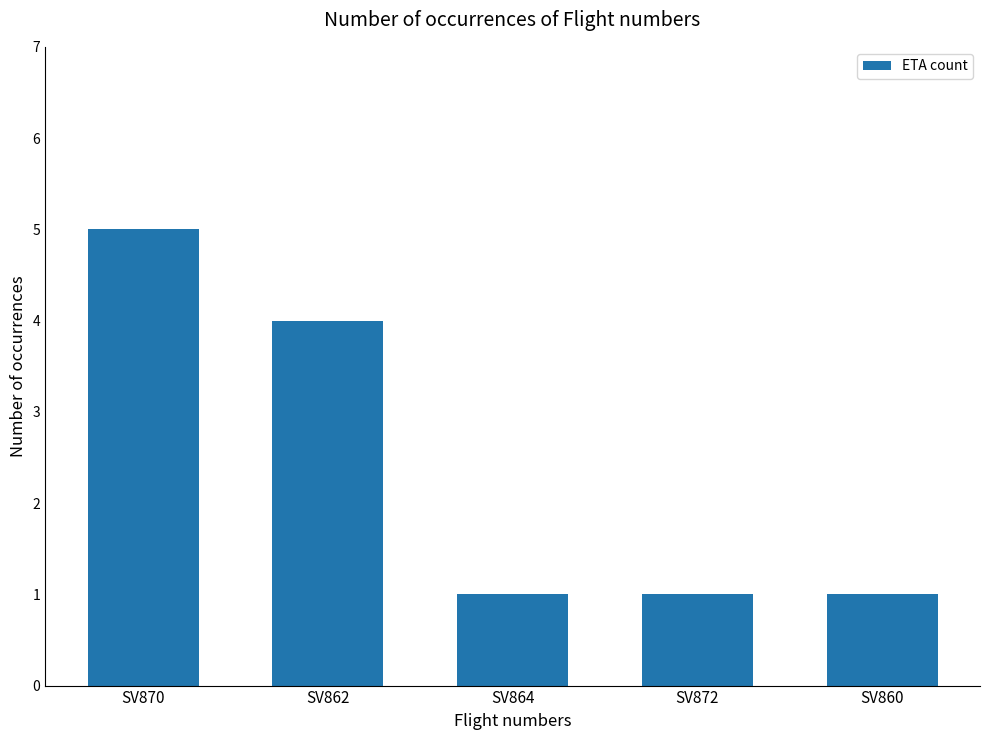

The chart shows a value of 1 at SV864. True or false?

True